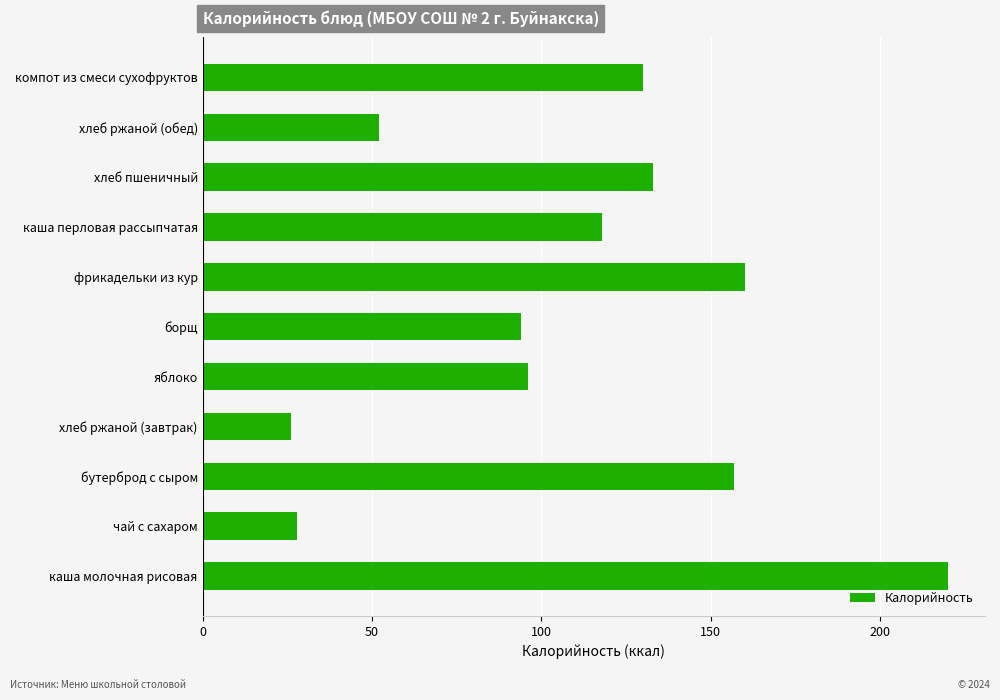

What is the difference between the maximum and minimum values?

194